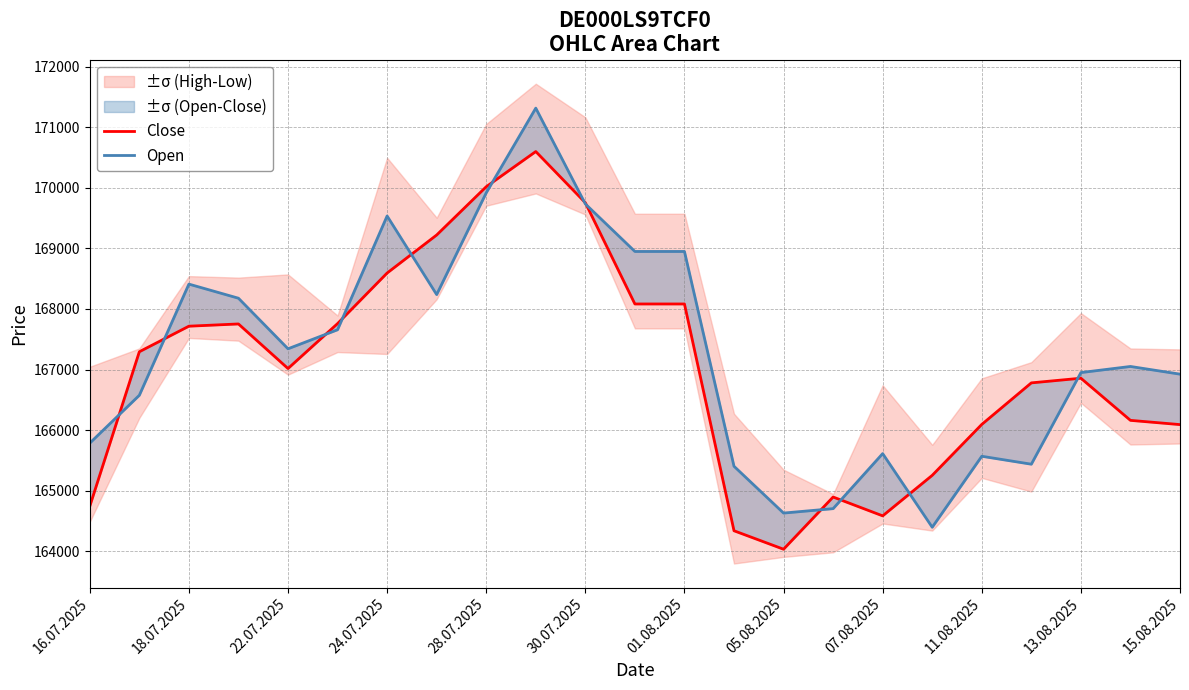

Which has a higher value, 13.08.2025 or 07.08.2025?

13.08.2025